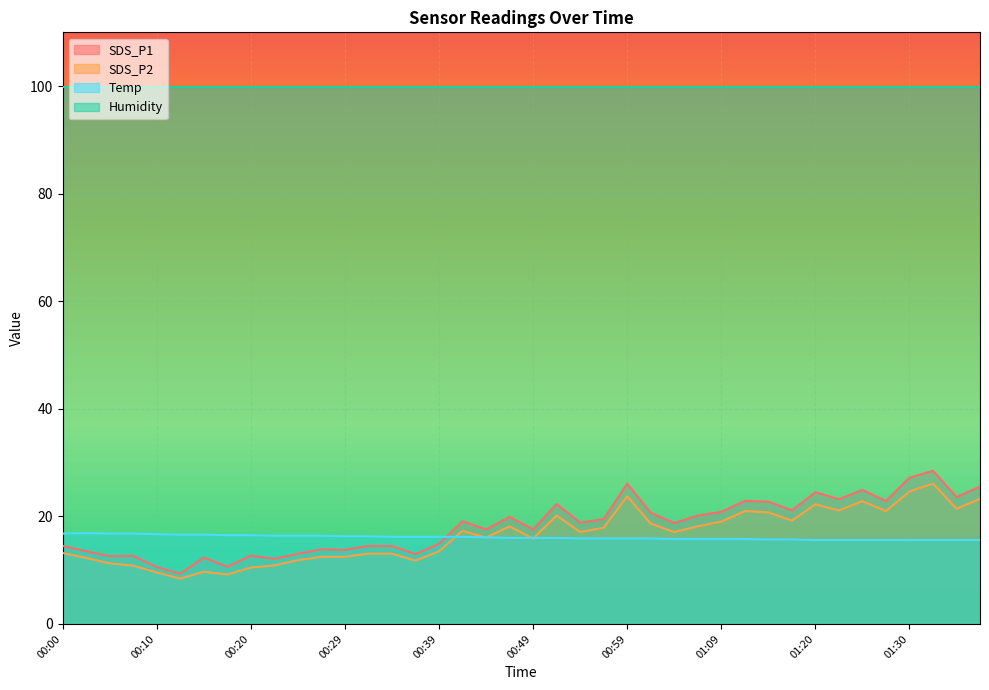

In SDS_P1, how many points are higher than both neighbors (excluding endpoints)?

13